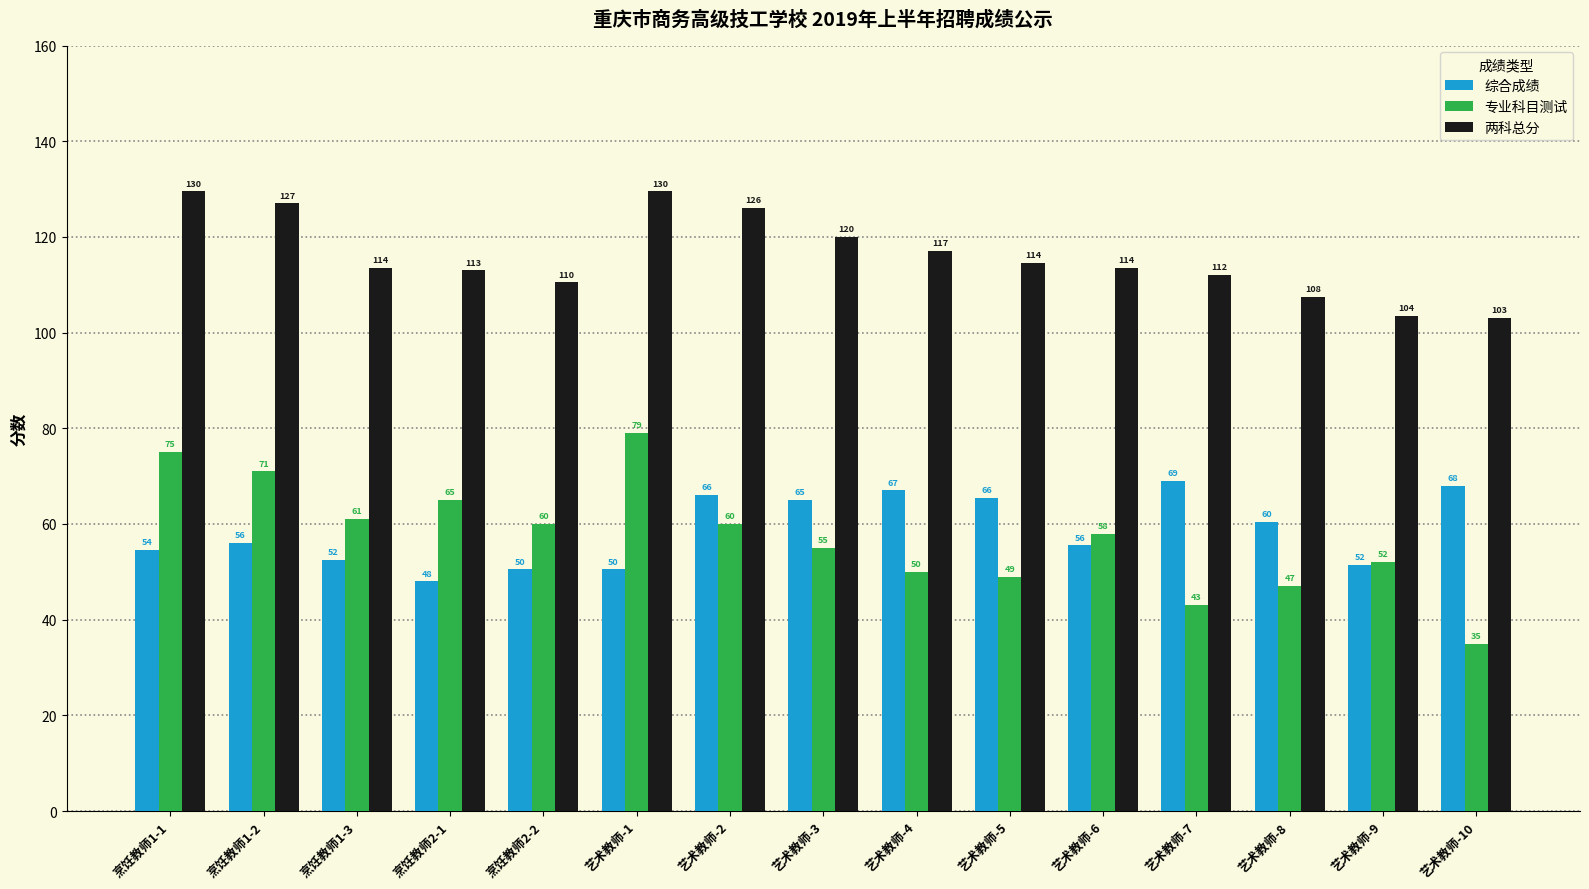

What is the label of the 12th bar from the right?

烹饪教师2-1